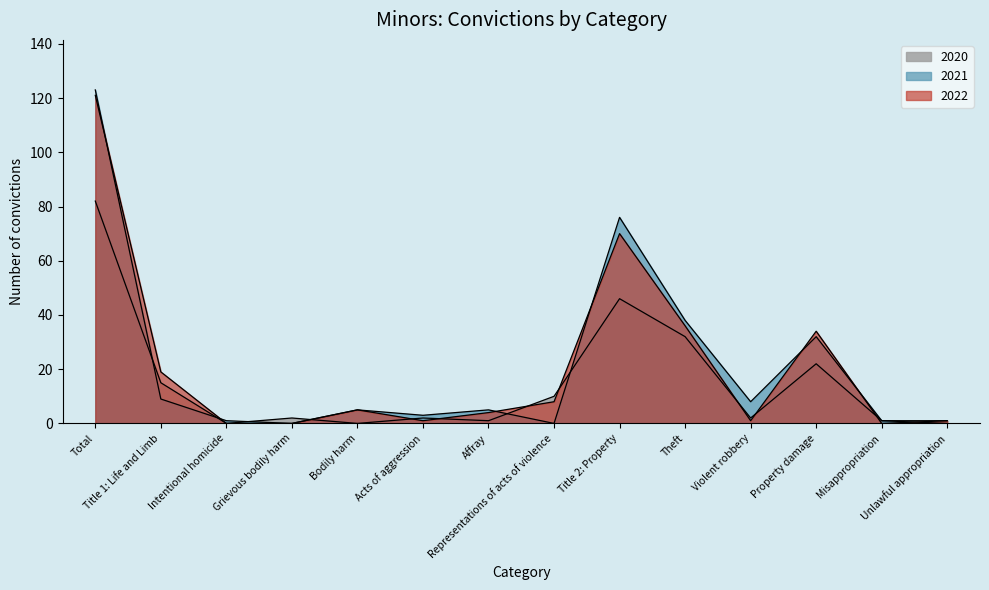

Count the number of data series in this chart.

3